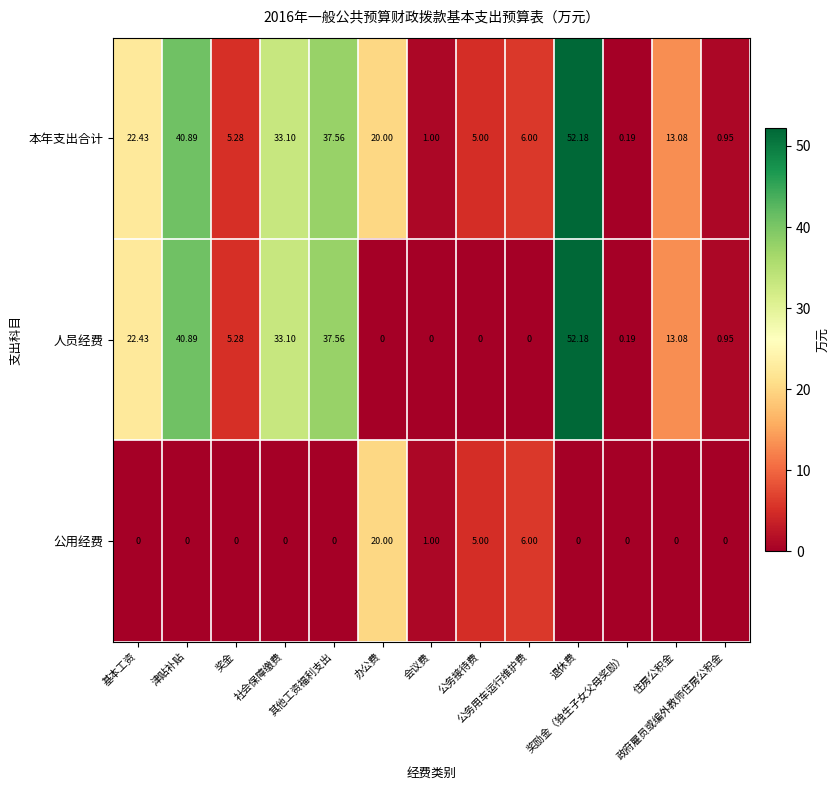

Which series has the largest total across all categories?

本年支出合计